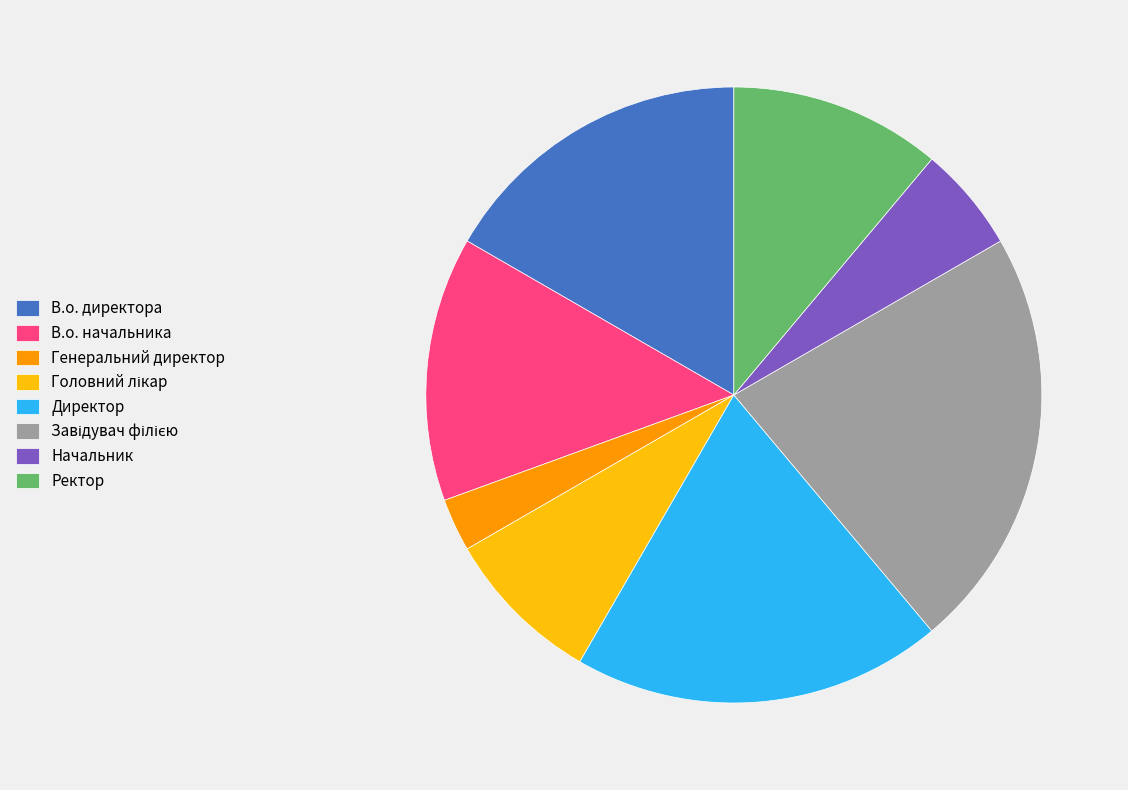

Is it true that В.о. директора is 17% of the pie?

True